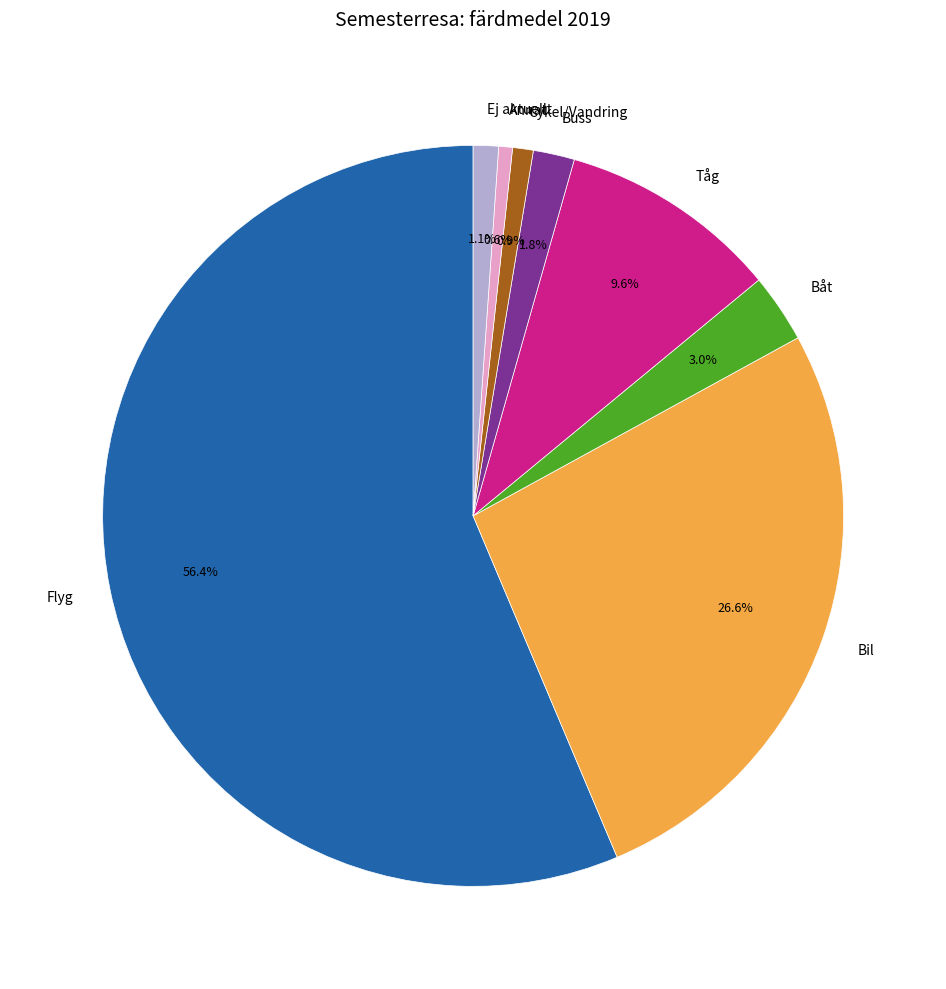

Combined, do Flyg and Buss account for over 50%?

Yes